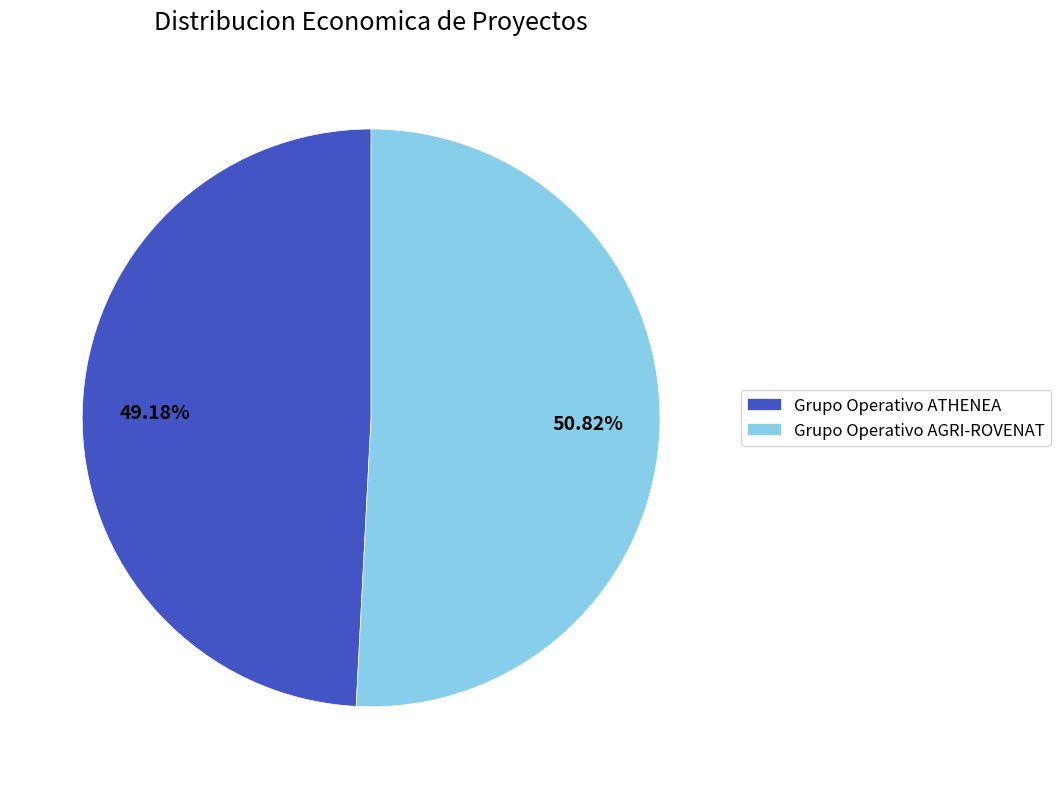

To the nearest percent, what is the difference between the Grupo Operativo ATHENEA and Grupo Operativo AGRI-ROVENAT slice percentages?

2%